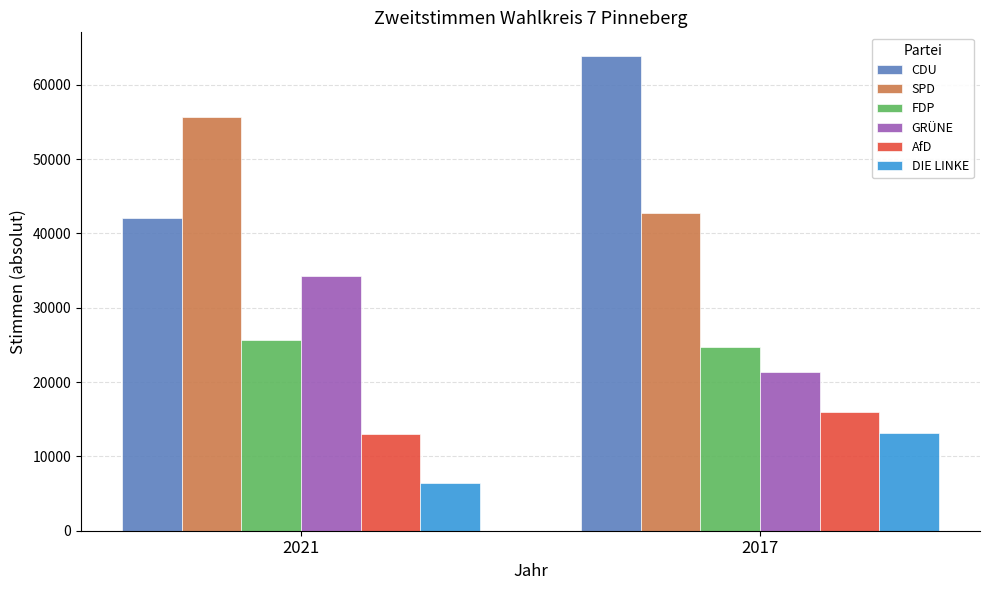

What is the difference between the maximum and minimum values in the GRÜNE series?

12955